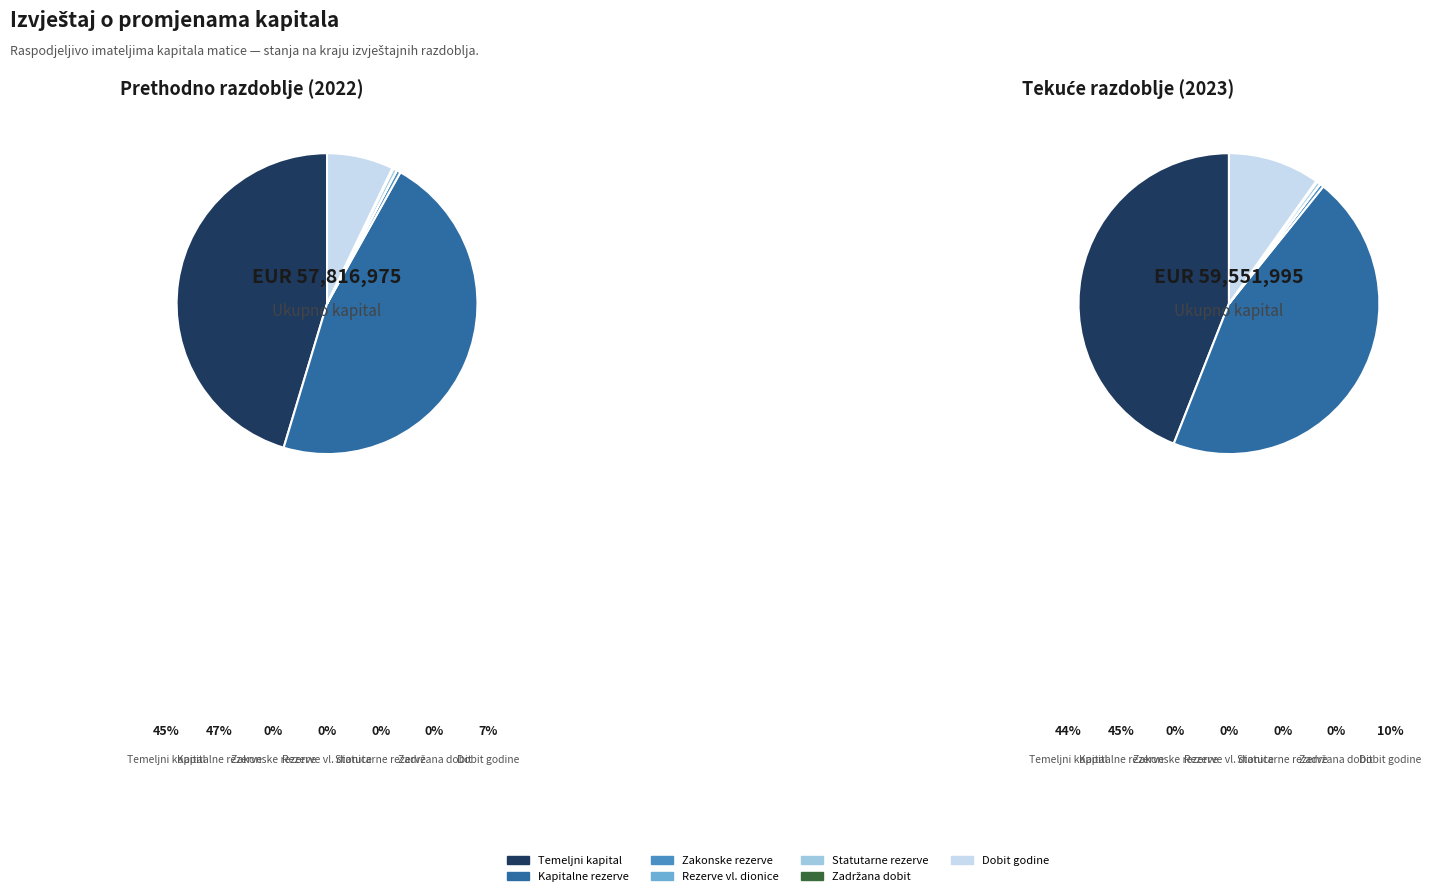

What portion of the pie excludes Zakonske rezerve?

99.6%